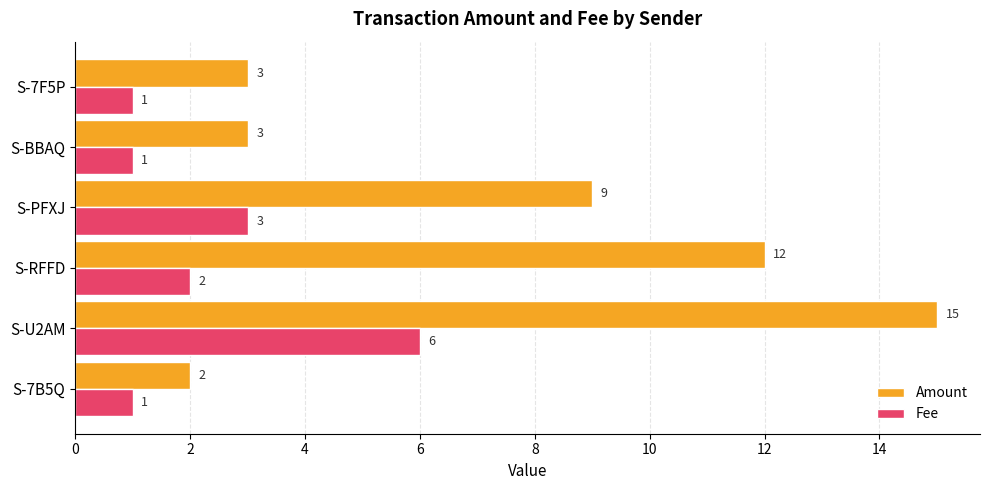

Rank the series by their average value, from highest to lowest.

Amount, Fee